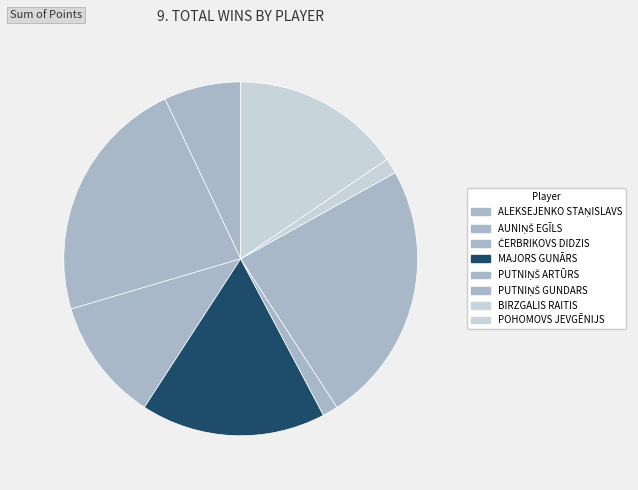

Is MAJORS GUNĀRS the majority of the pie?

No